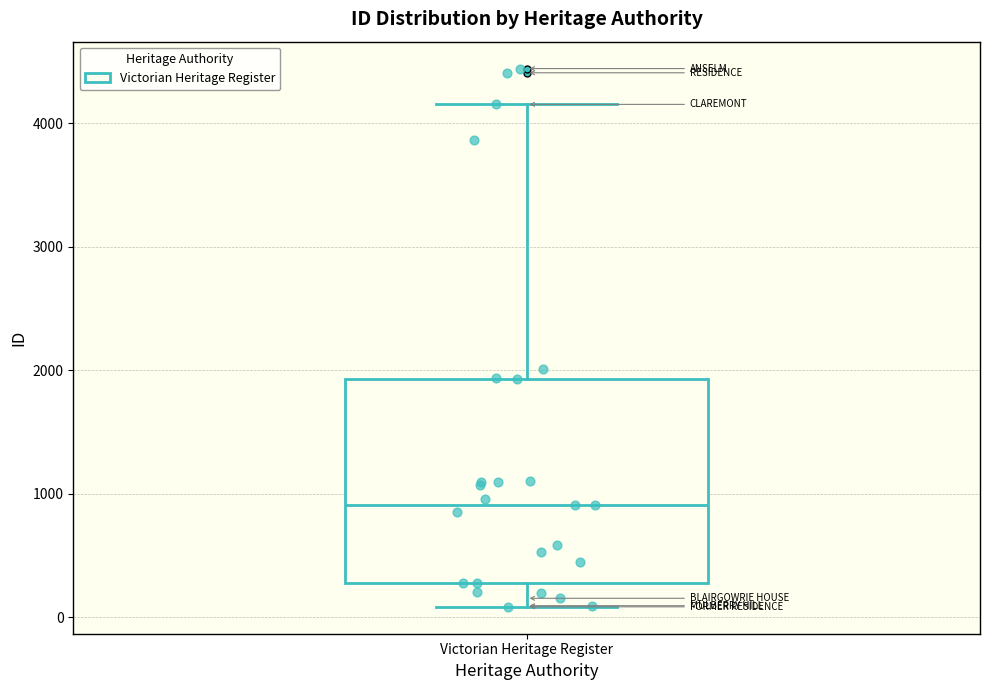

Transcribe this box plot: give where the median line is, the range the box spans, and where the two whiskers end, as read against the y-axis. The values are not printed on the chart, so give them approximately, as read against the axis.

median 900, box 300 to 1900, whiskers 100 to 4200